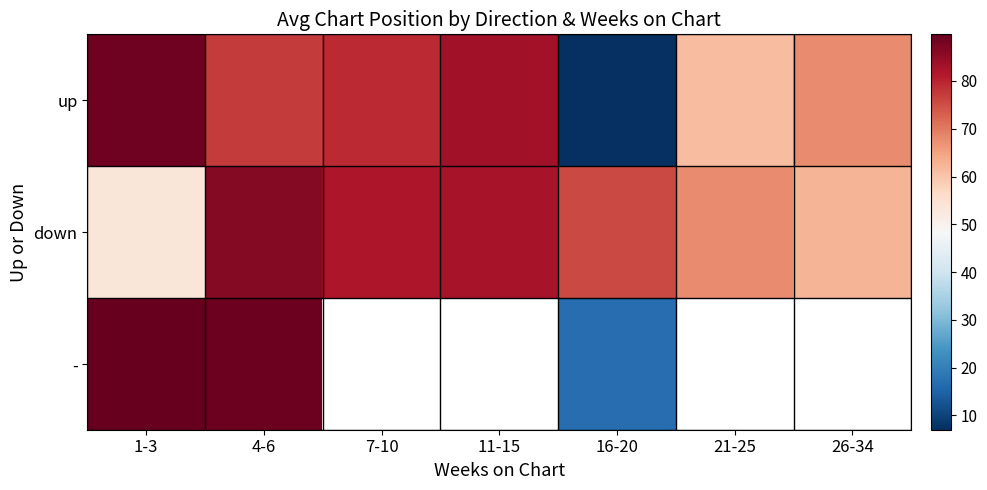

Which has a higher value, 16-20 or 4-6?

4-6